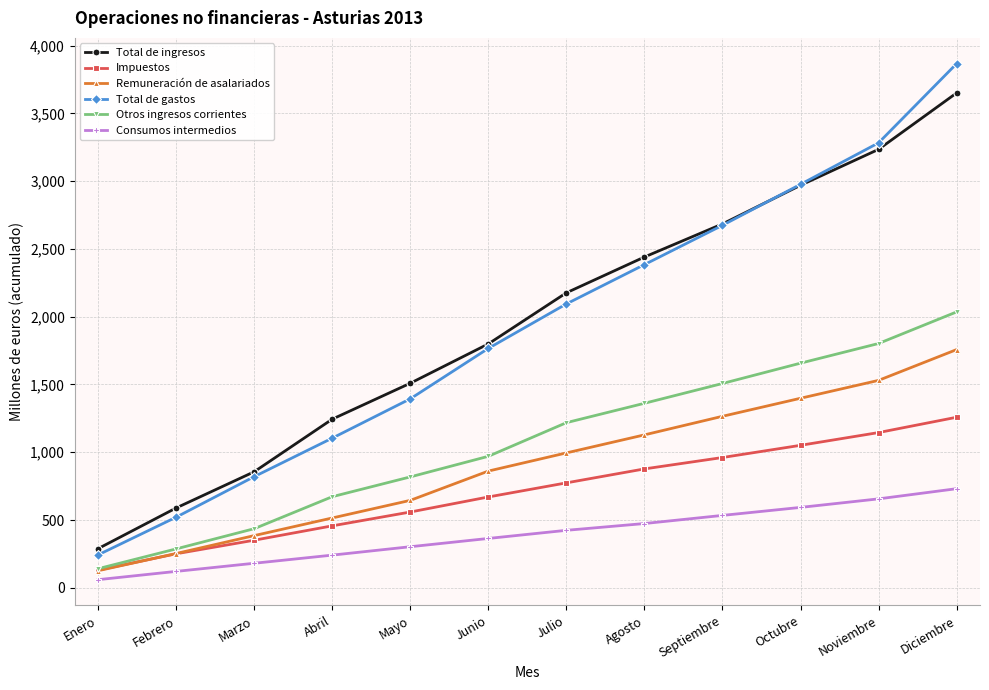

Reading right to left, what are all the values shown in this chart?

Total de ingresos: 3650	3234	2969	2684	2440	2176	1799	1509	1244	856	589	289
Impuestos: 1258	1145	1051	961	877	774	670	559	457	351	251	130
Remuneración de asalariados: 1757	1530	1398	1265	1128	995	861	645	515	385	253	126
Total de gastos: 3866	3282	2976	2674	2384	2094	1766	1394	1104	820	521	243
Otros ingresos corrientes: 2035	1802	1657	1507	1361	1218	970	818	672	436	287	141
Consumos intermedios: 731	656	593	534	474	424	364	303	241	181	121	60